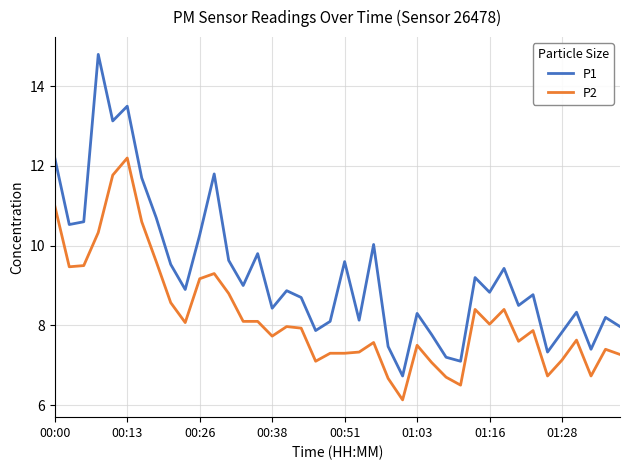

Which series has the largest range (max minus min)?

P1